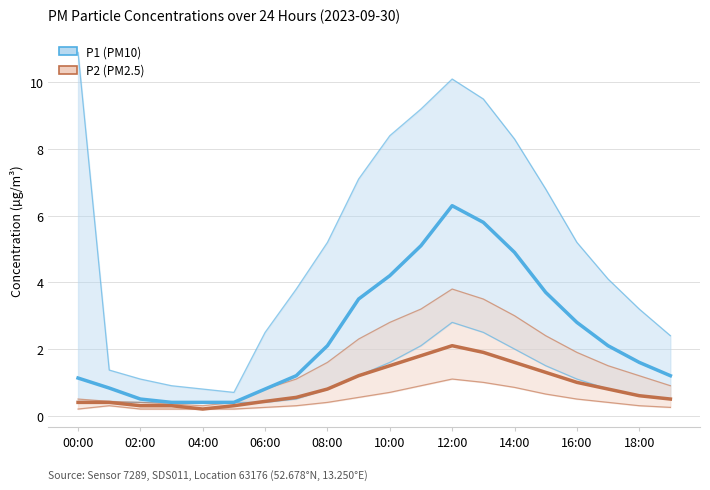

Does the chart have visible grid lines?

Yes